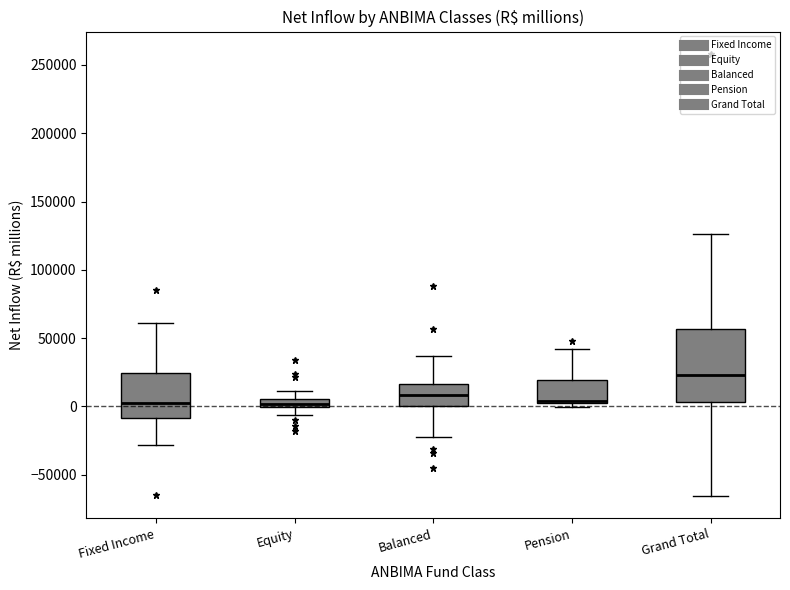

Comparing the boxes themselves (not the whiskers), which one is the tallest?

Grand Total